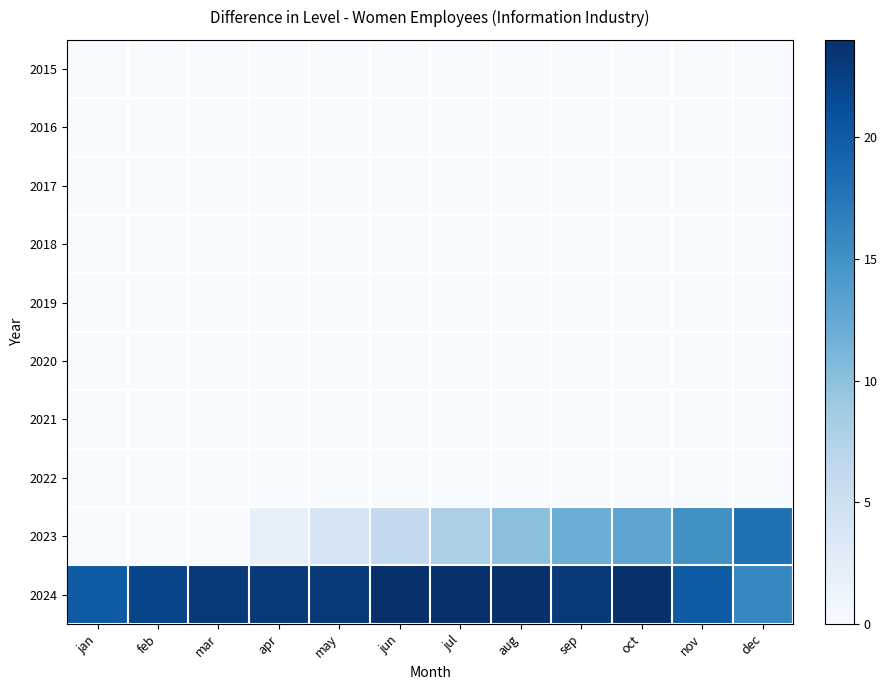

Which series has the largest total across all categories?

2024